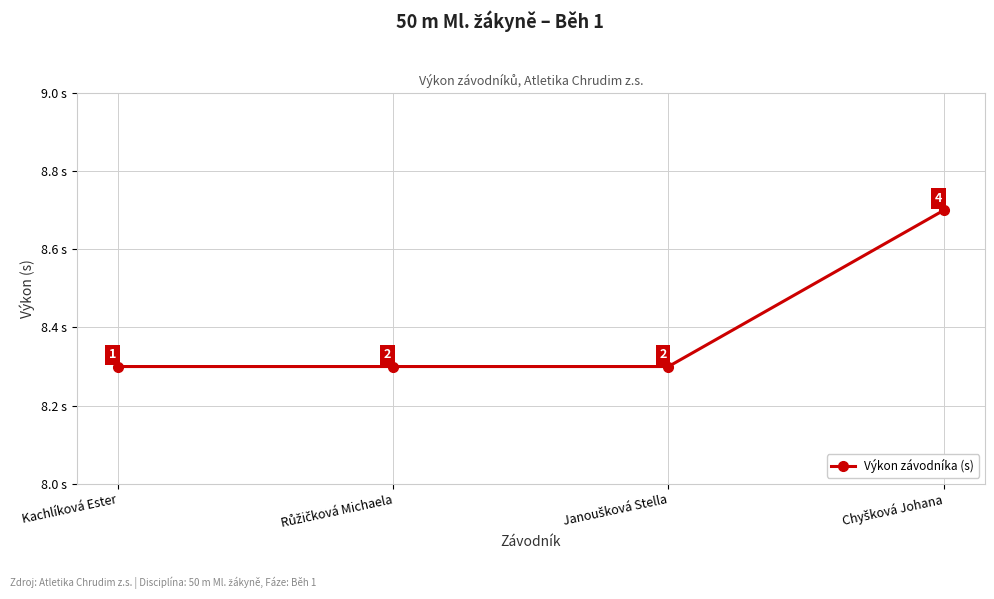

What is the smallest value displayed?

8.3